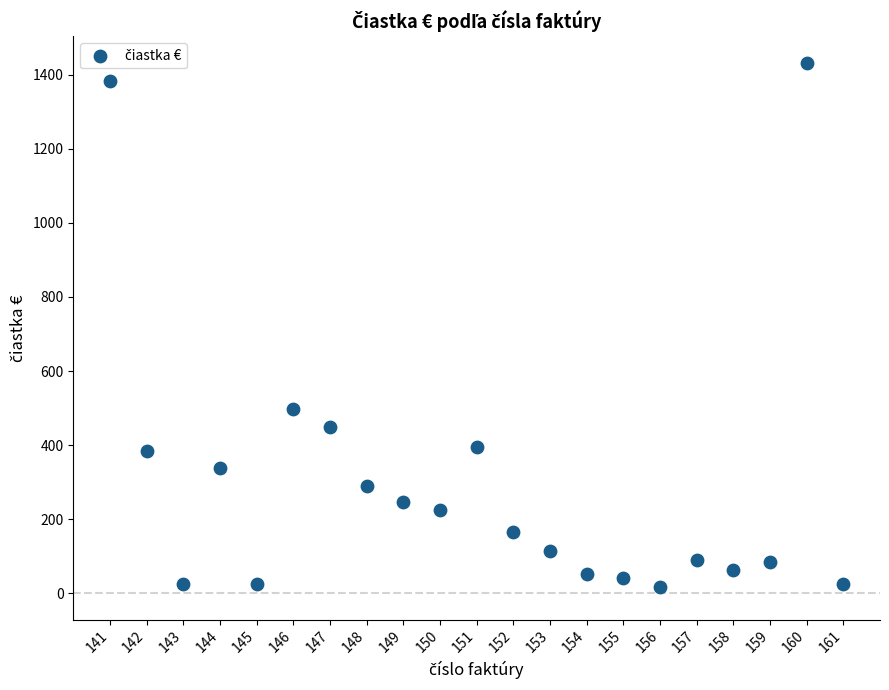

What is the range of Y values (max minus min)?

1417.7